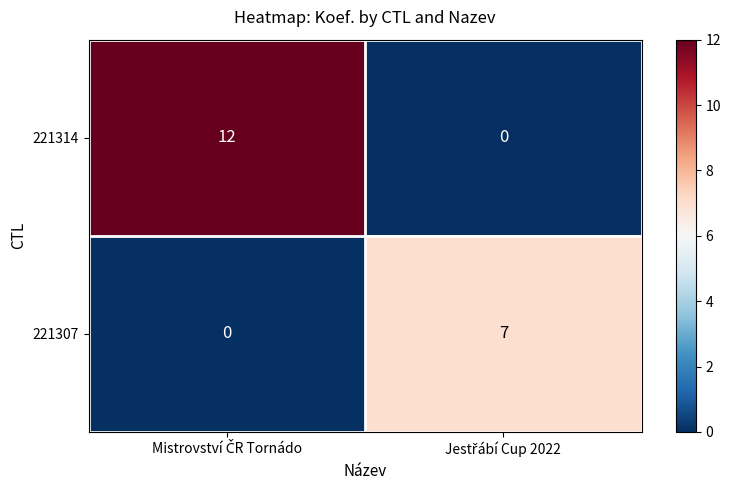

Rank the series by their maximum value, from highest to lowest.

221314, 221307